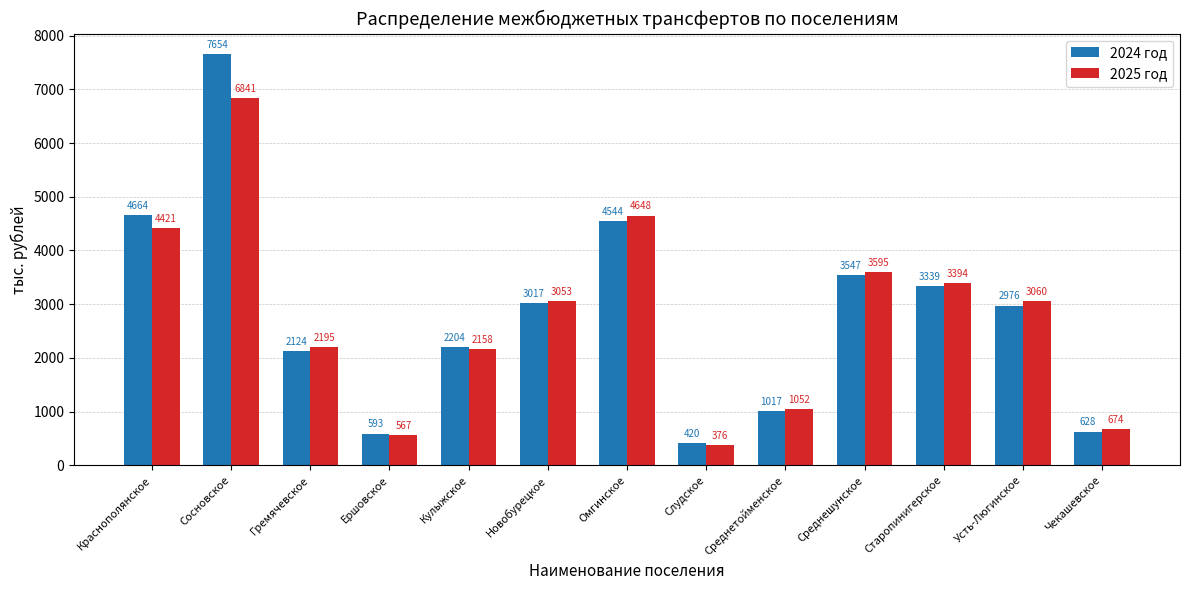

List the labels in order of 2025 год value, largest first.

Сосновское, Омгинское, Краснополянское, Среднешунское, Старопинигерское, Усть-Люгинское, Новобурецкое, Гремячевское, Кулыжское, Среднетойменское, Чекашевское, Ершовское, Слудское